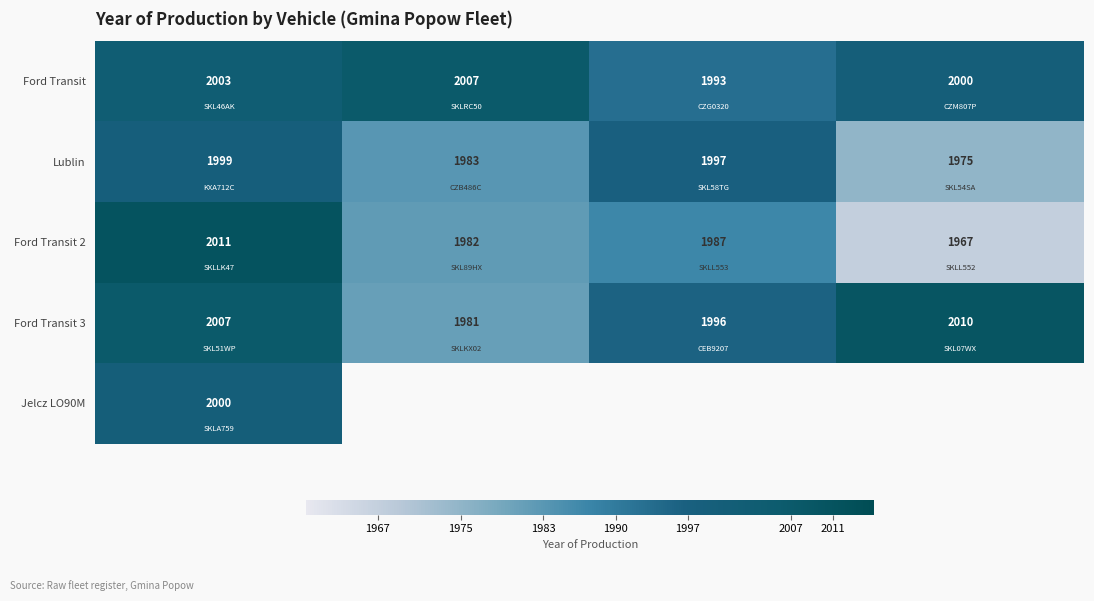

What is the sum of all Ford Transit values?

8003